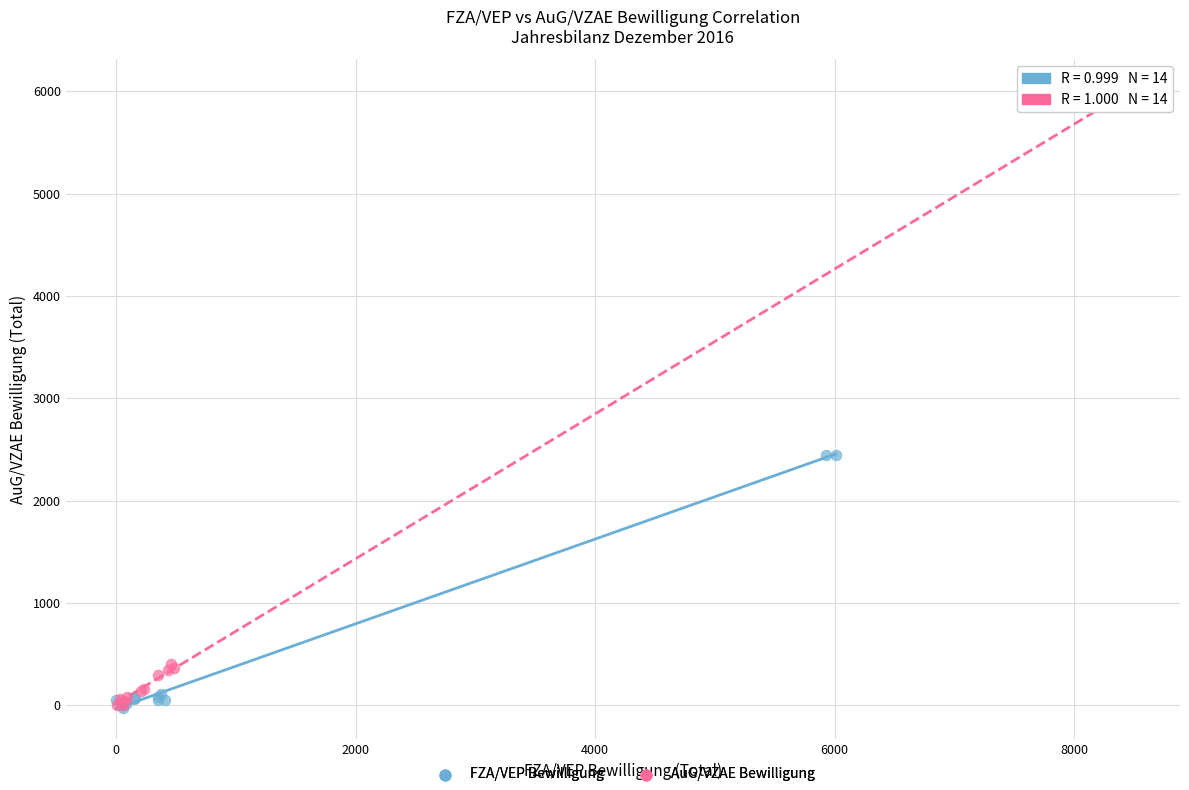

What are all the series names shown in the legend?

FZA/VEP Bewilligung, AuG/VZAE Bewilligung